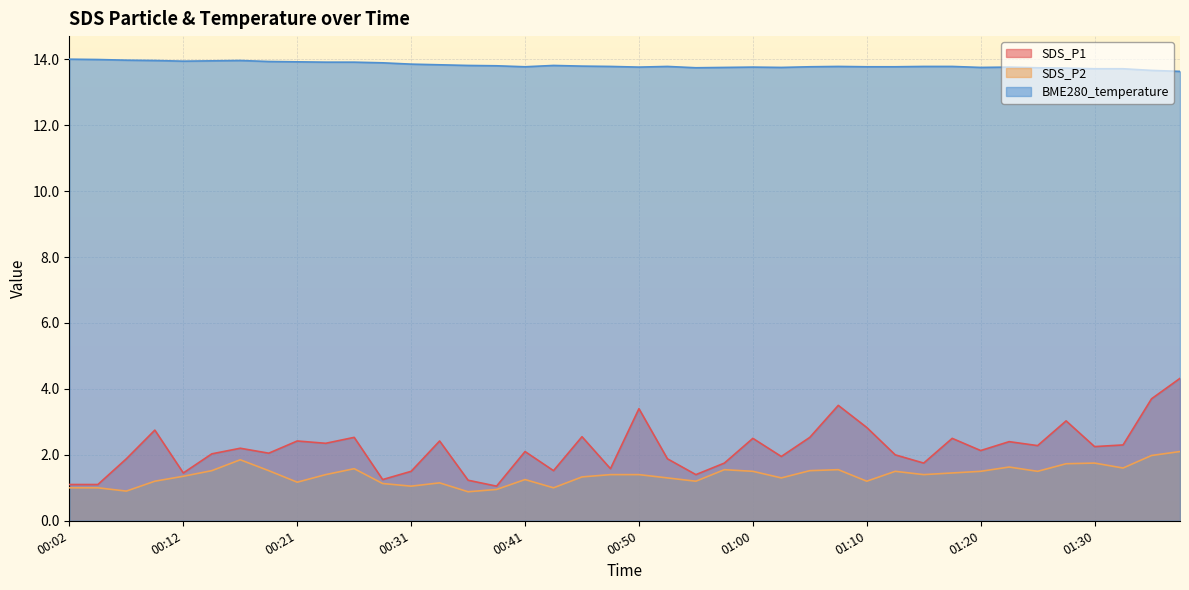

Reading left to right, list all the values displayed in this chart.

SDS_P1: 00:02=1.1	00:04=1.1	00:07=1.9	00:09=2.8	00:12=1.4	00:14=2.0	00:16=2.2	00:19=2.0	00:21=2.4	00:24=2.4	00:26=2.5	00:29=1.2	00:31=1.5	00:33=2.4	00:36=1.2	00:38=1.1	00:41=2.1	00:43=1.5	00:46=2.5	00:48=1.6	00:50=3.4	00:53=1.9	00:55=1.4	00:58=1.8	01:00=2.5	01:03=1.9	01:05=2.5	01:08=3.5	01:10=2.8	01:12=2.0	01:15=1.8	01:17=2.5	01:20=2.1	01:22=2.4	01:25=2.3	01:27=3.0	01:30=2.2	01:32=2.3	01:35=3.7	01:37=4.3
SDS_P2: 00:02=1.0	00:04=1.0	00:07=0.9	00:09=1.2	00:12=1.4	00:14=1.5	00:16=1.9	00:19=1.5	00:21=1.2	00:24=1.4	00:26=1.6	00:29=1.1	00:31=1.1	00:33=1.1	00:36=0.9	00:38=0.9	00:41=1.2	00:43=1.0	00:46=1.3	00:48=1.4	00:50=1.4	00:53=1.3	00:55=1.2	00:58=1.6	01:00=1.5	01:03=1.3	01:05=1.5	01:08=1.6	01:10=1.2	01:12=1.5	01:15=1.4	01:17=1.4	01:20=1.5	01:22=1.6	01:25=1.5	01:27=1.7	01:30=1.8	01:32=1.6	01:35=2.0	01:37=2.1
BME280_temperature: 00:02=14.0	00:04=14.0	00:07=14.0	00:09=14.0	00:12=13.9	00:14=13.9	00:16=14.0	00:19=13.9	00:21=13.9	00:24=13.9	00:26=13.9	00:29=13.9	00:31=13.8	00:33=13.8	00:36=13.8	00:38=13.8	00:41=13.8	00:43=13.8	00:46=13.8	00:48=13.8	00:50=13.8	00:53=13.8	00:55=13.7	00:58=13.8	01:00=13.8	01:03=13.8	01:05=13.8	01:08=13.8	01:10=13.8	01:12=13.8	01:15=13.8	01:17=13.8	01:20=13.8	01:22=13.8	01:25=13.7	01:27=13.7	01:30=13.7	01:32=13.7	01:35=13.7	01:37=13.6